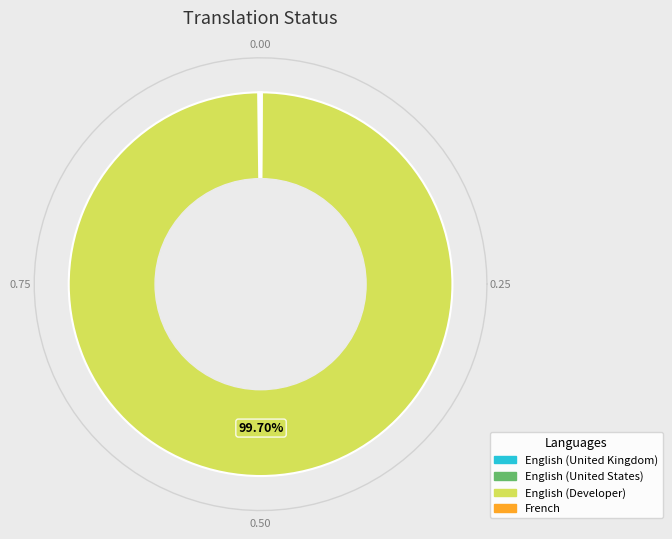

How many slices are in this pie chart?

4